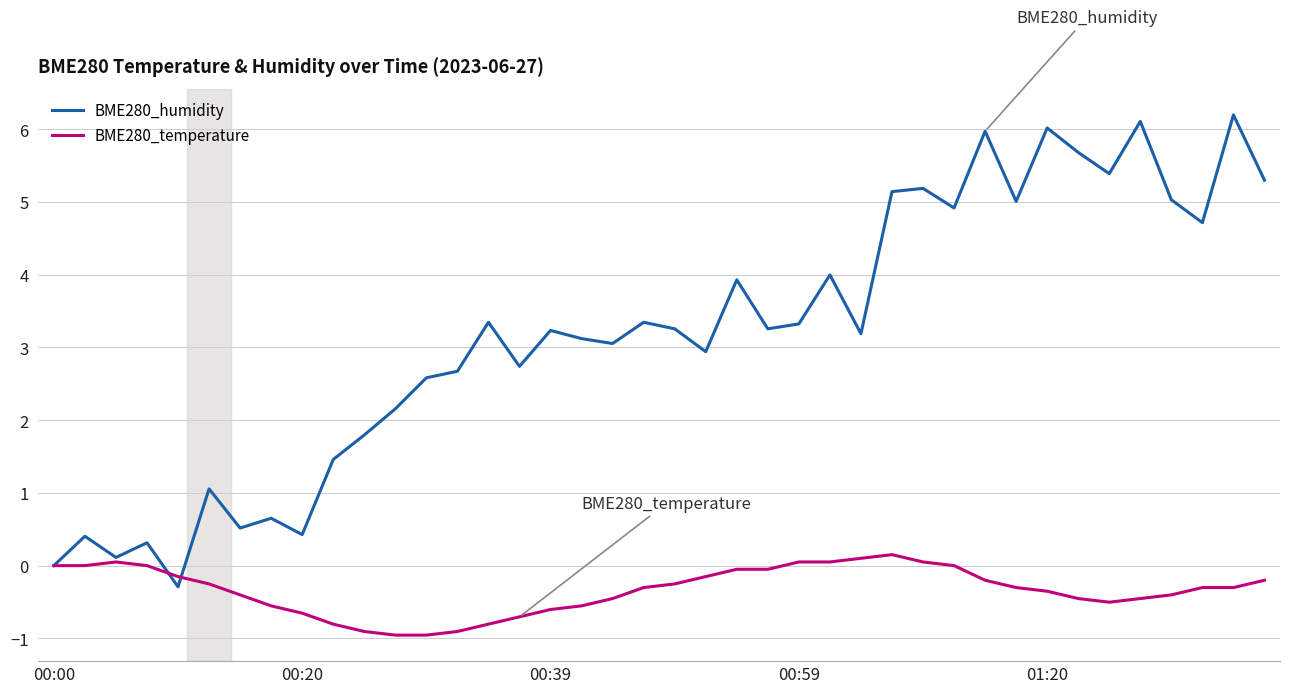

What is the minimum value shown in the chart?

-1.0